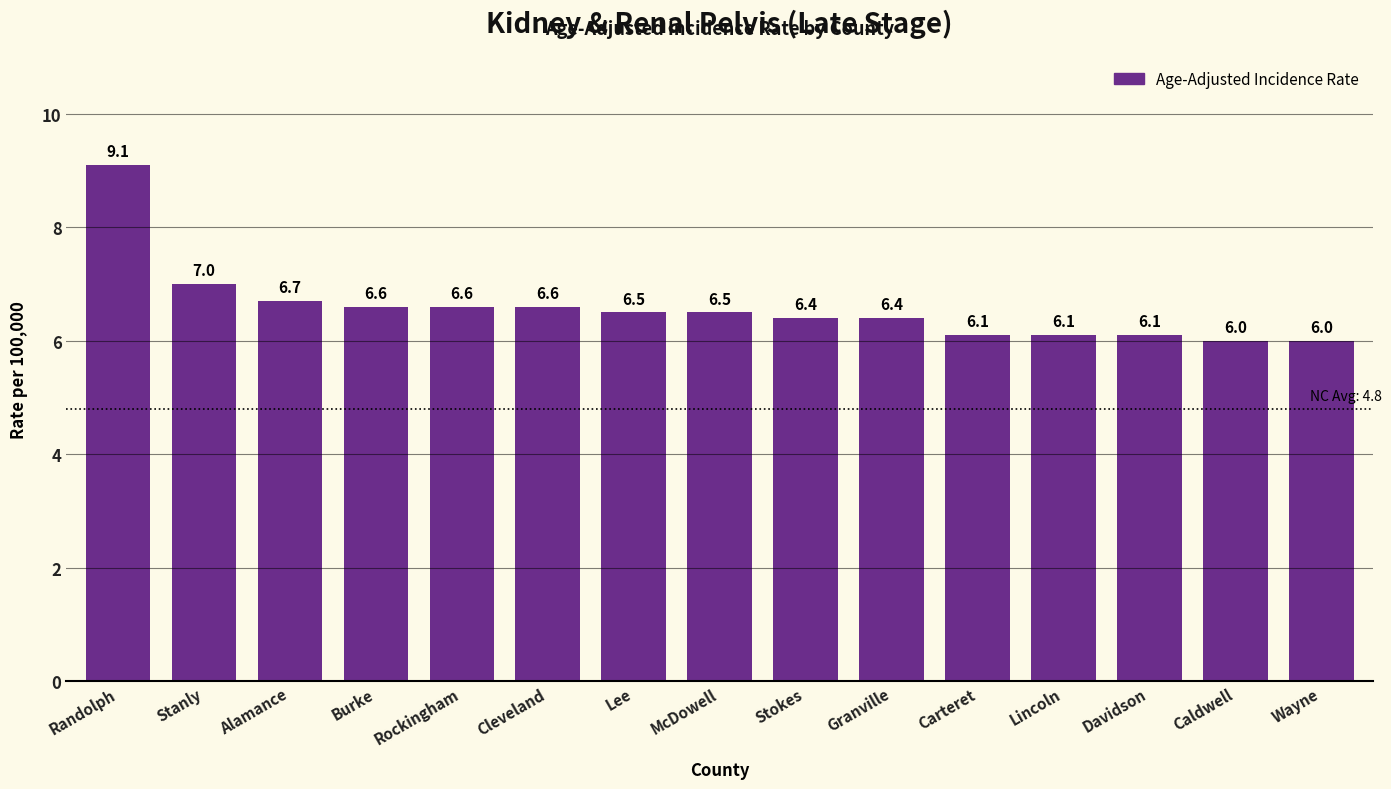

At which label is the value closest to 7?

Stanly